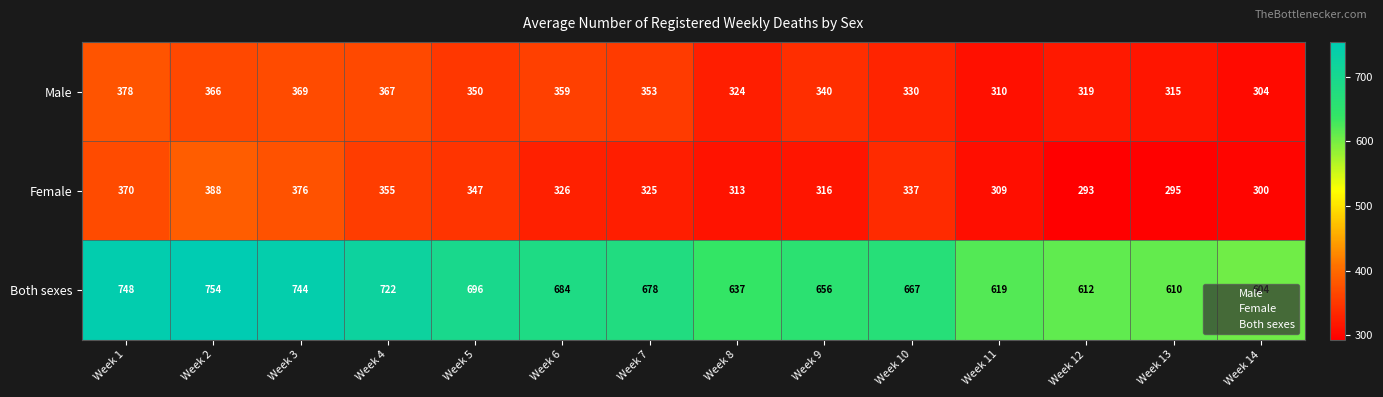

At which label is Both sexes closest to 679?

Week 7